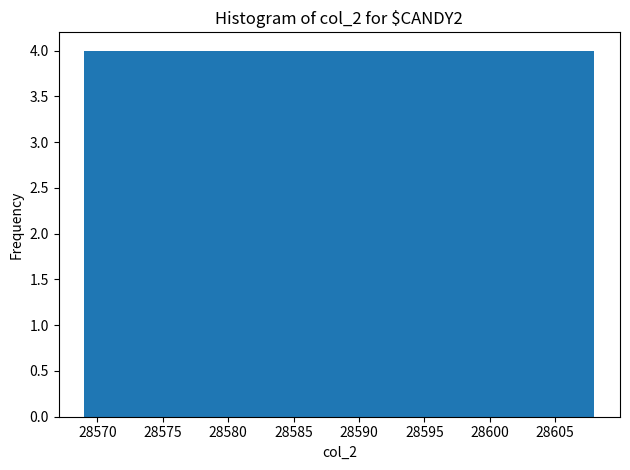

Reading left to right, transcribe this chart: for each bar, give the range it covers on the x-axis and its height. Neither the bar edges nor the heights are printed on the chart, so give them approximately, as read against the axes.

28569.0 to 28572.9: 4
28572.9 to 28576.8: 4
28576.8 to 28580.7: 4
28580.7 to 28584.6: 4
28584.6 to 28588.5: 4
28588.5 to 28592.4: 4
28592.4 to 28596.3: 4
28596.3 to 28600.2: 4
28600.2 to 28604.1: 4
28604.1 to 28608.0: 4